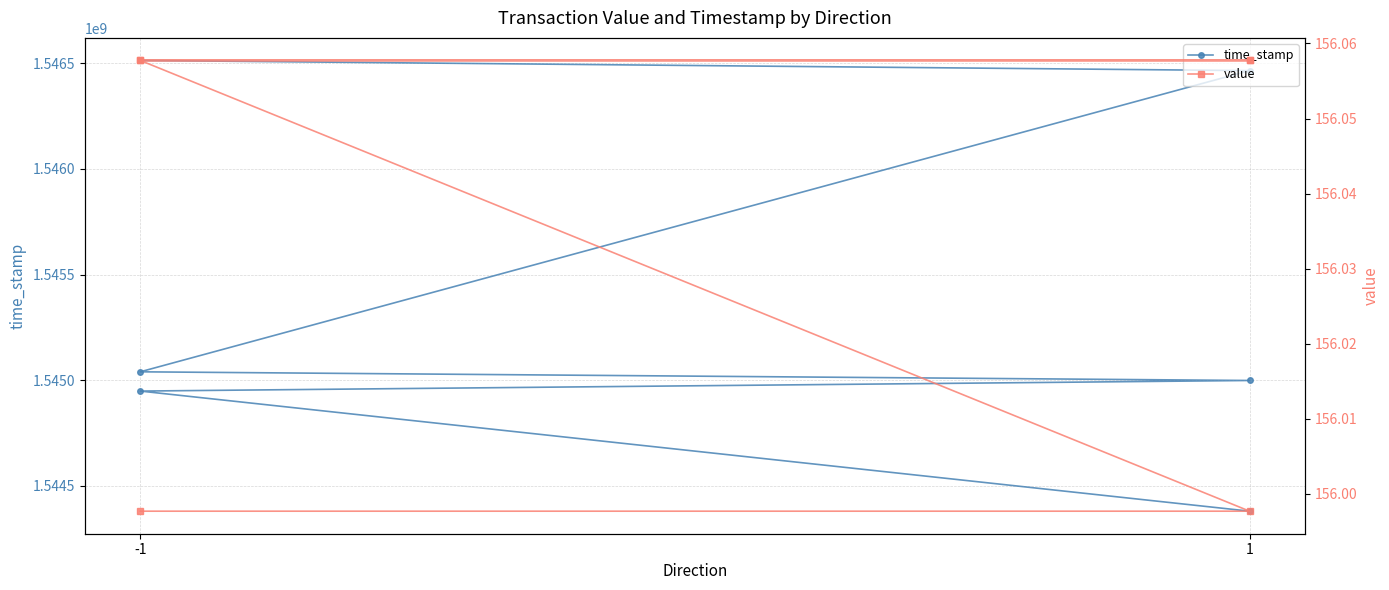

Reading left to right, list all the values displayed in this chart.

time_stamp: 1546513675.0	1546465434.0	1545039560.0	1544998475.0	1544948372.0	1544379745.0
value: 156.0	156.0	156.1	156.1	156.1	156.1